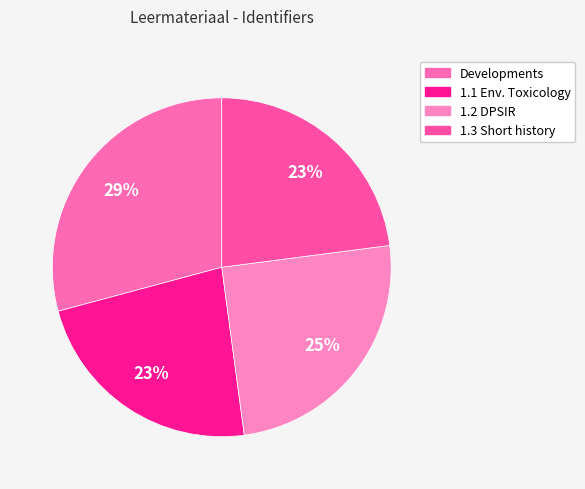

Is there a majority slice in this chart?

No